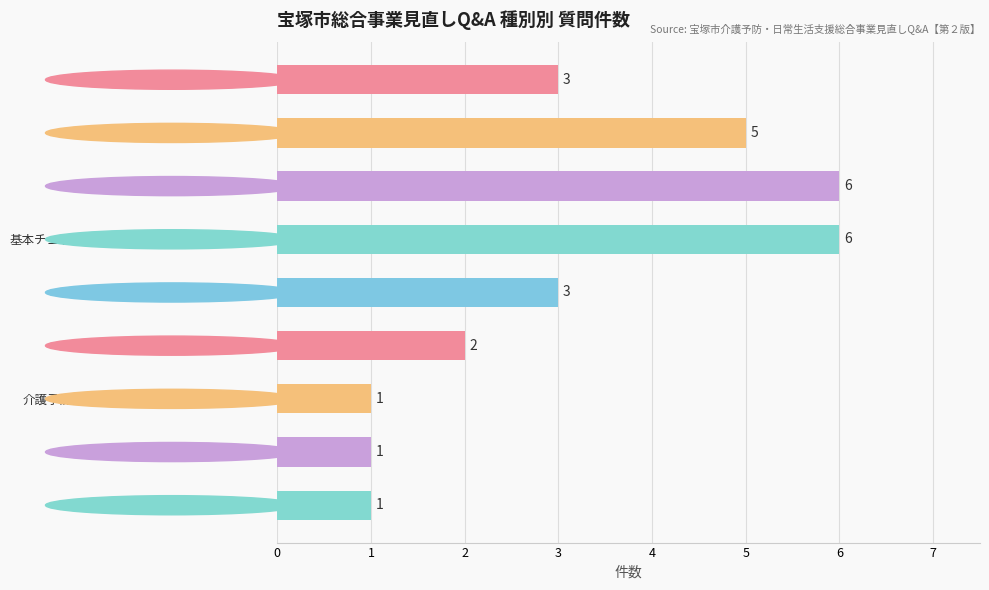

Reading top to bottom, what are all the values shown in this chart?

通所型サービス=3	自立支援インセンティブ事業=5	通所型サービスＡ=6	基本チェックリストによる事業対象者への移行=6	介護予防訪問型サービス=3	訪問型サービスＡ=2	介護予防支援・介護予防ケアマネジメントＡ=1	訪問型サービスＢ=1	総合事業見直し全般=1